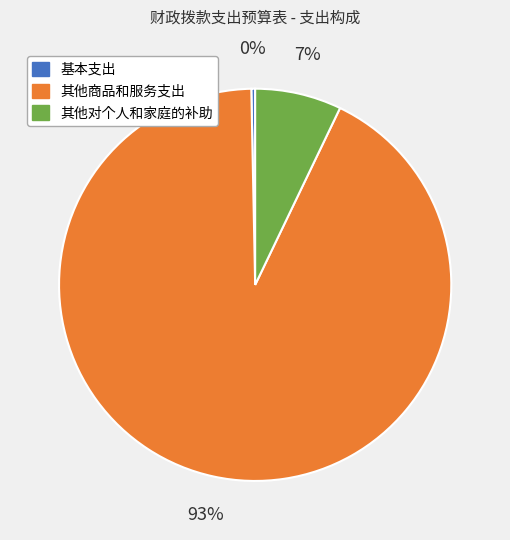

Which slice is the smallest?

基本支出